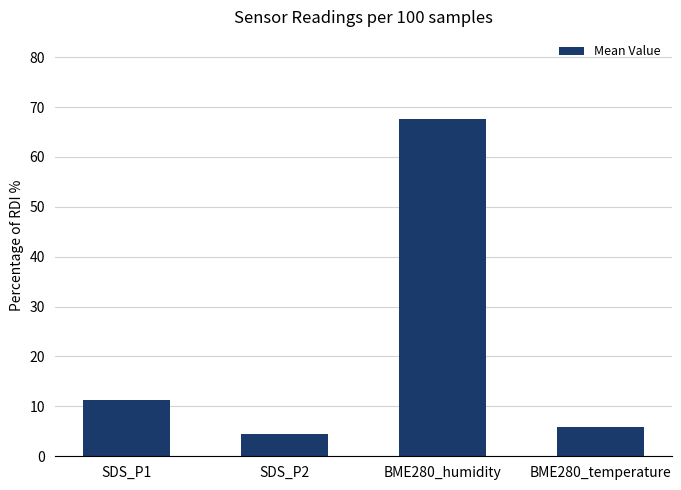

Reading left to right, list all the values displayed in this chart.

SDS_P1=11.3	SDS_P2=4.5	BME280_humidity=67.7	BME280_temperature=5.8